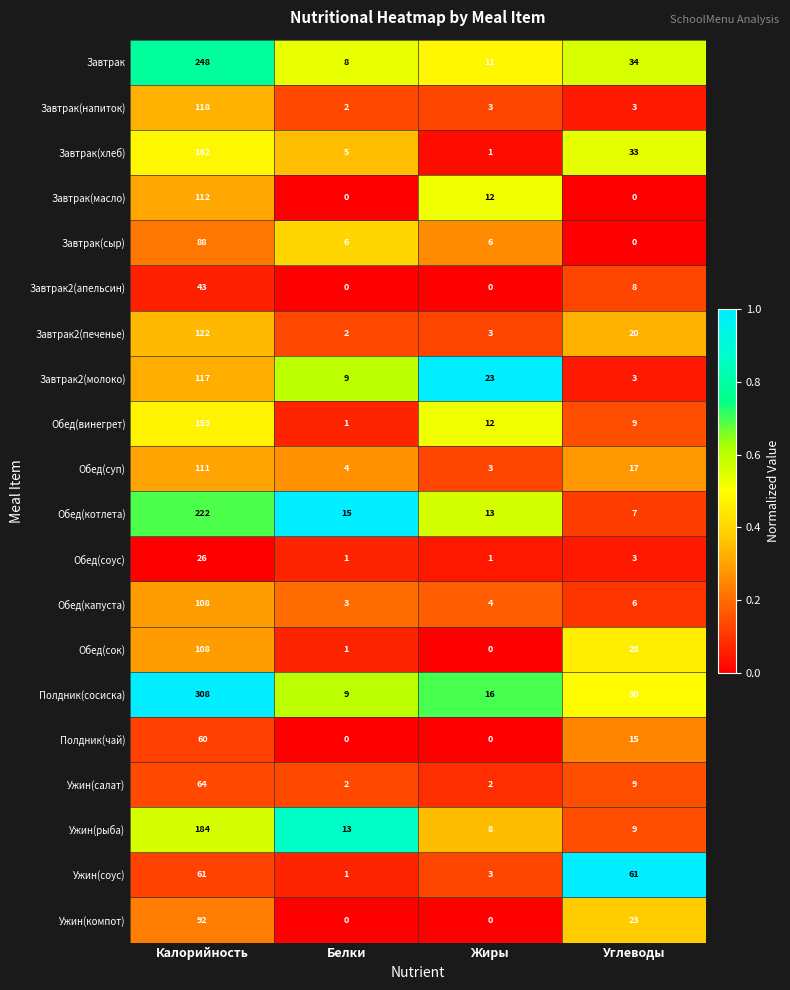

What is the sum of all Завтрак2(апельсин) values?

51